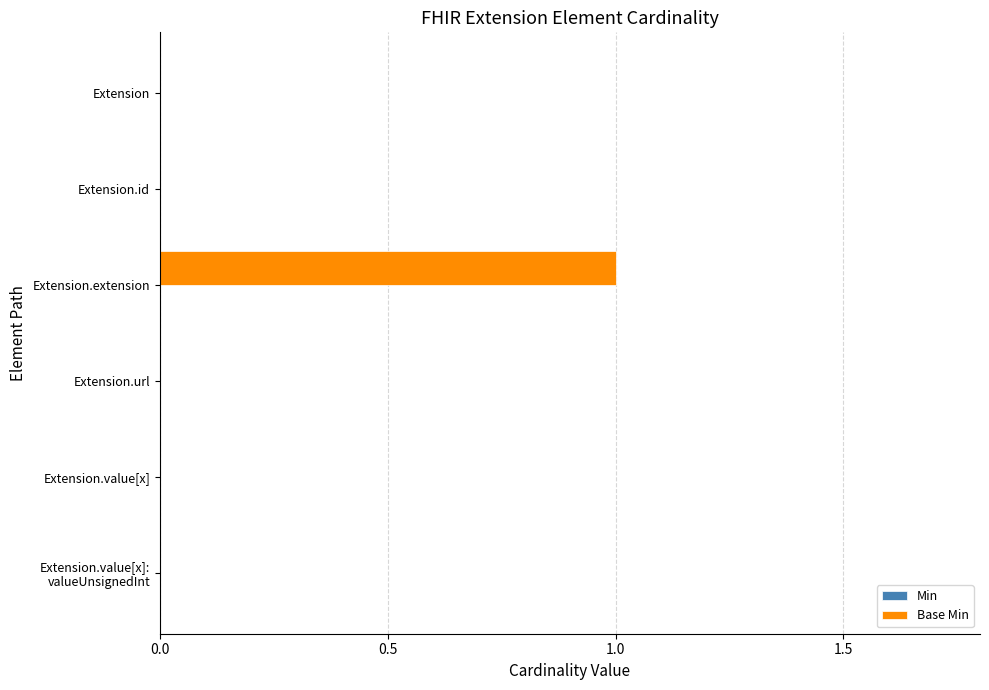

Which category has the highest value across all series?

Extension.extension